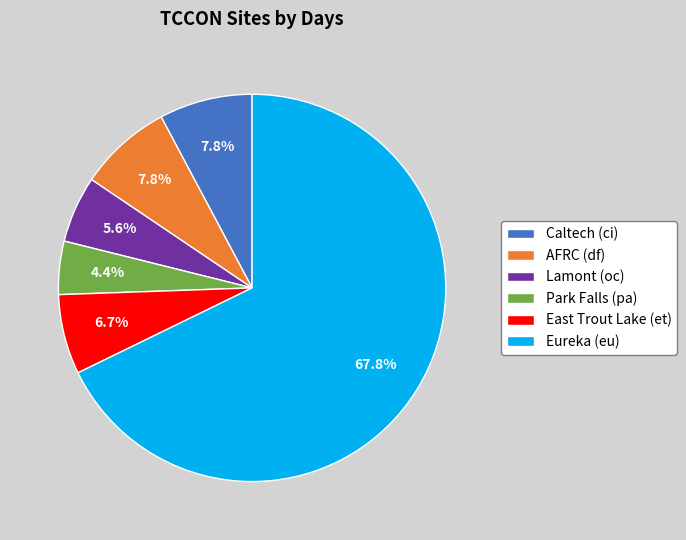

How many segments does this pie chart have?

6